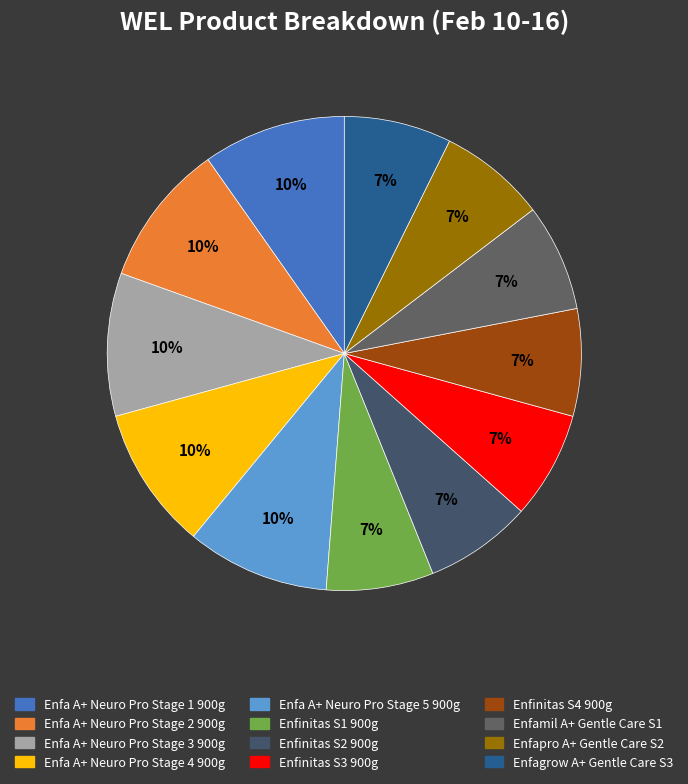

How many segments does this pie chart have?

12